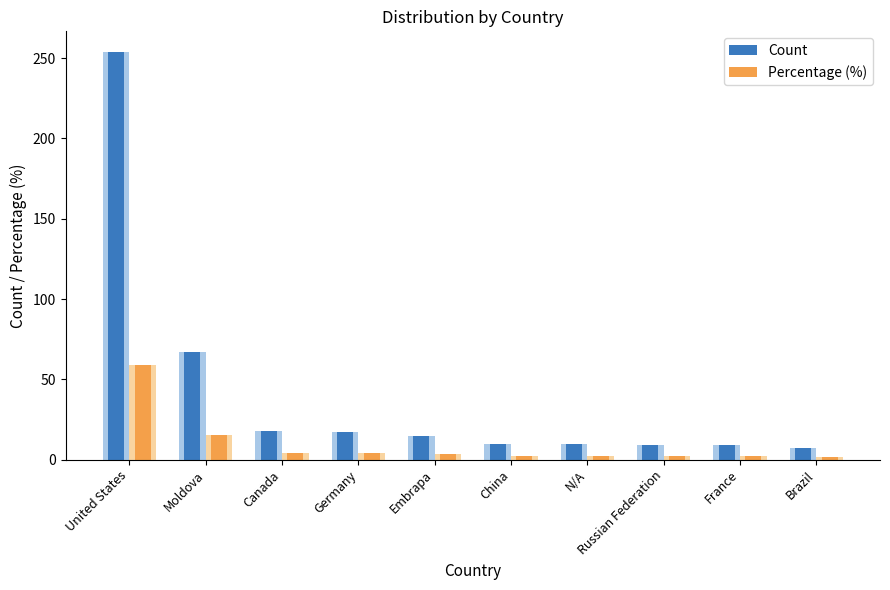

Is it true that Percentage (%) equals 2.1 at Russian Federation?

True